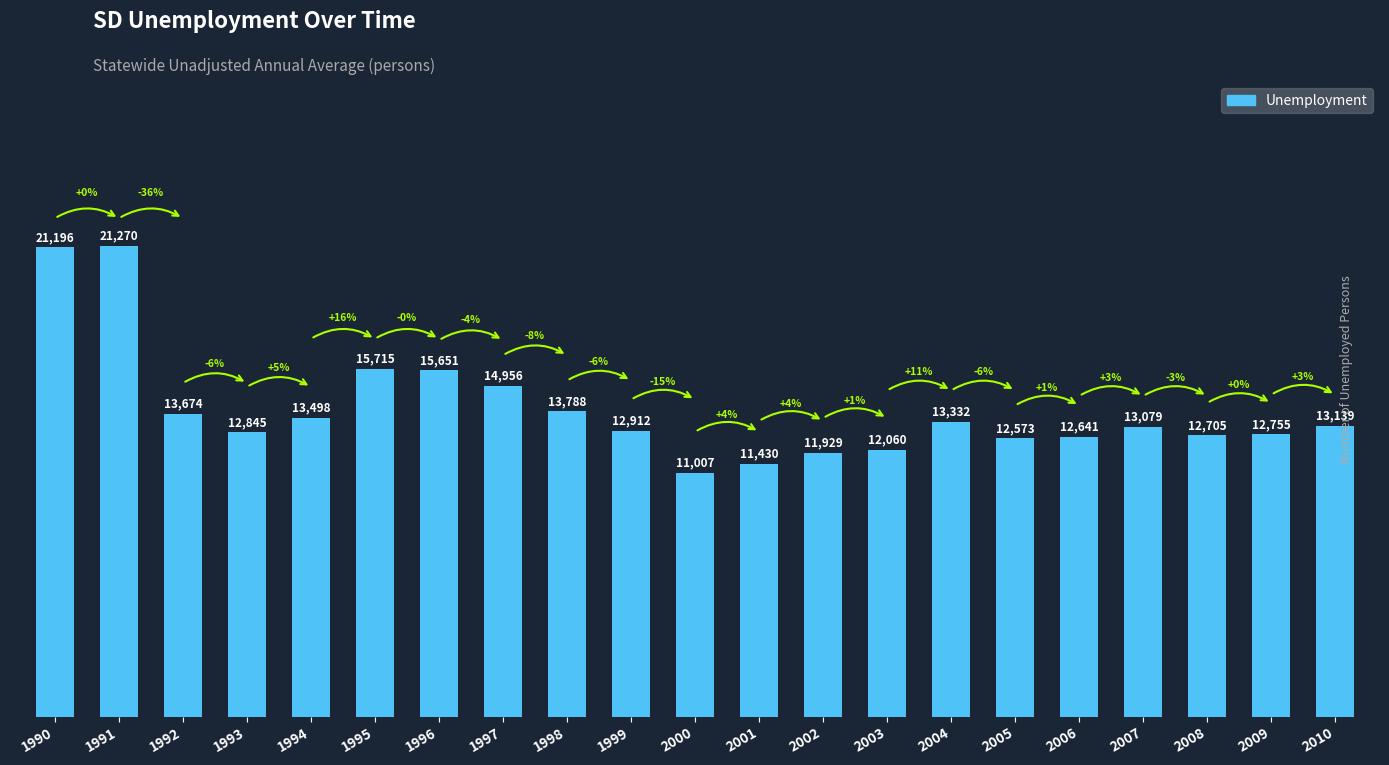

Are the bars grouped side by side (vs. stacked)?

No